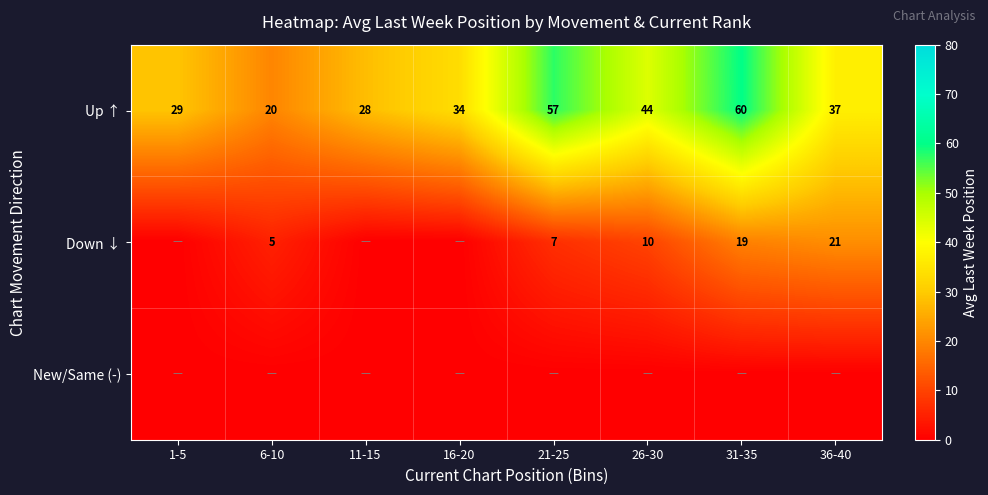

What is the total value across all series at 26-30?

54.0